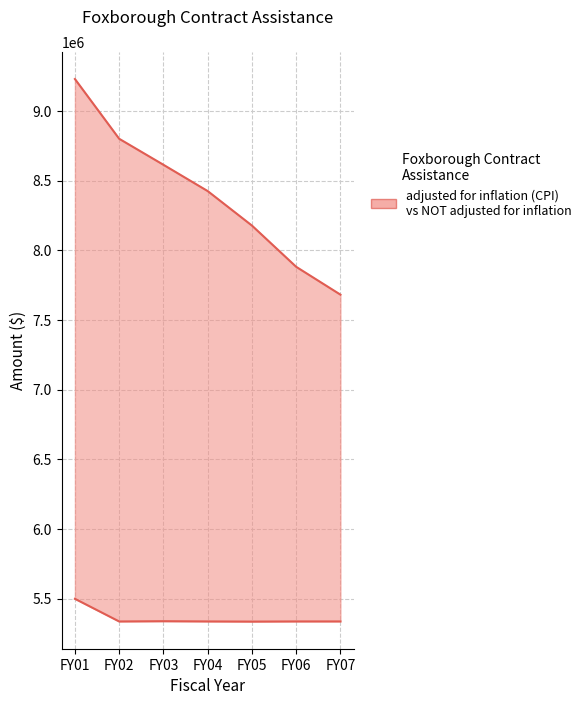

Reading left to right, what are all the values shown in this chart?

adjusted for inflation (CPI) line: 9229405	8800703	8614100	8425527	8178016	7882011	7682354
NOT adjusted for inflation: 5500000	5337395	5339315	5337628	5336488	5337628	5337628